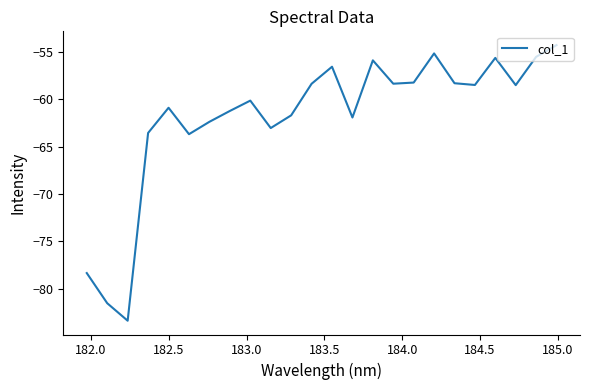

What is the smallest value displayed?

-83.4